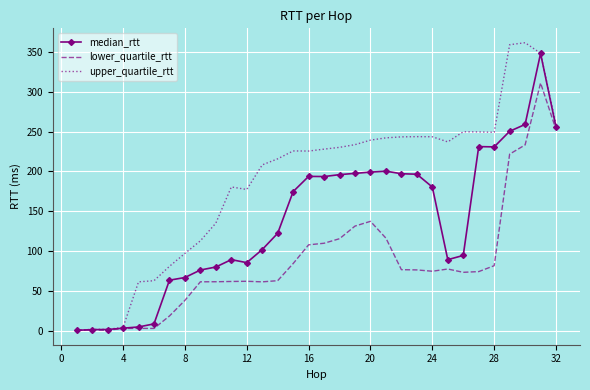

List the series in order of their overall mean, lowest first.

lower_quartile_rtt, median_rtt, upper_quartile_rtt